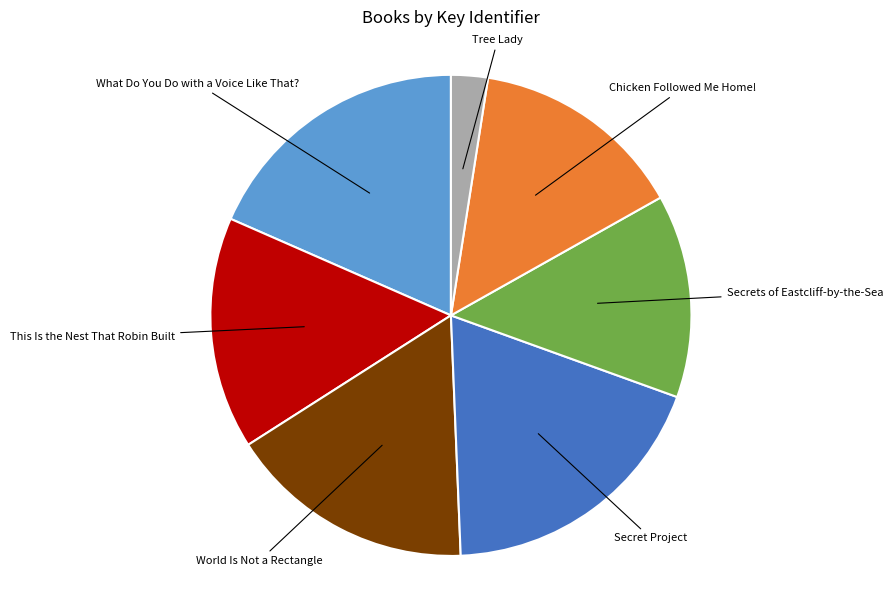

Is there a majority slice in this chart?

No